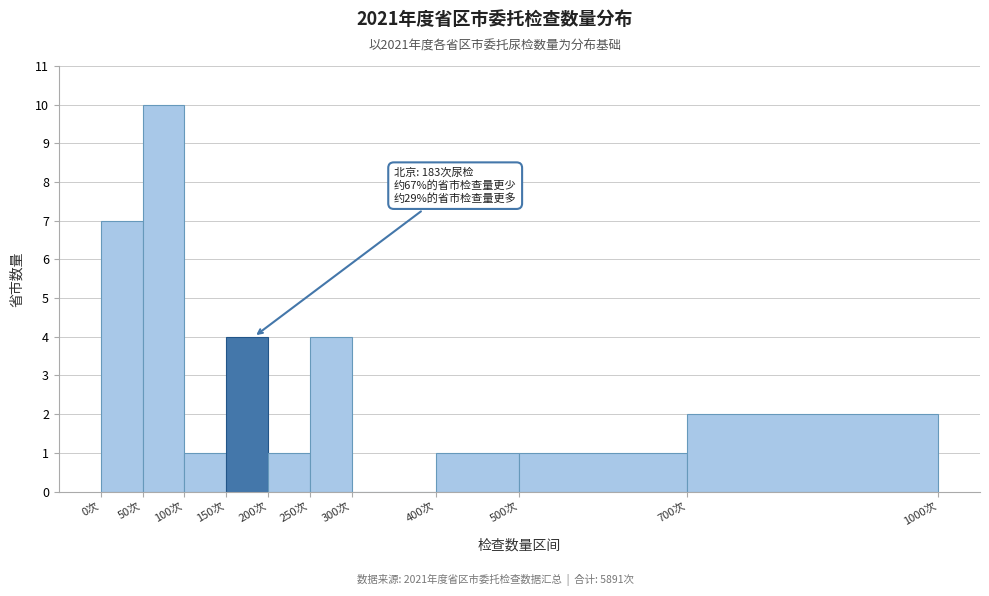

Over which range of the x-axis is the bar tallest?

50 to 100